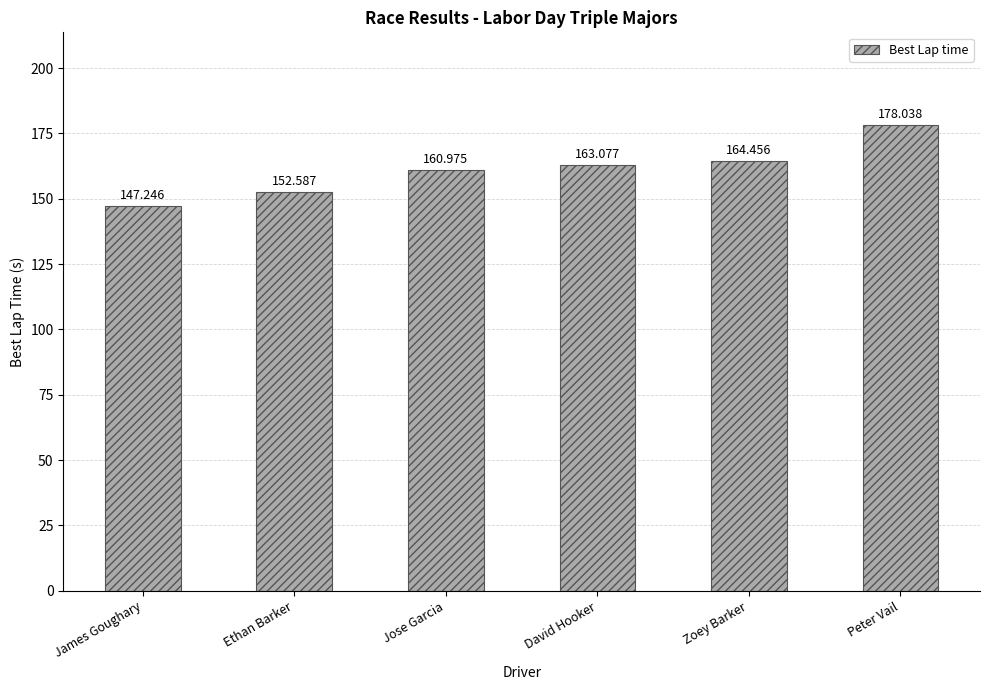

How many bars are there in total?

6